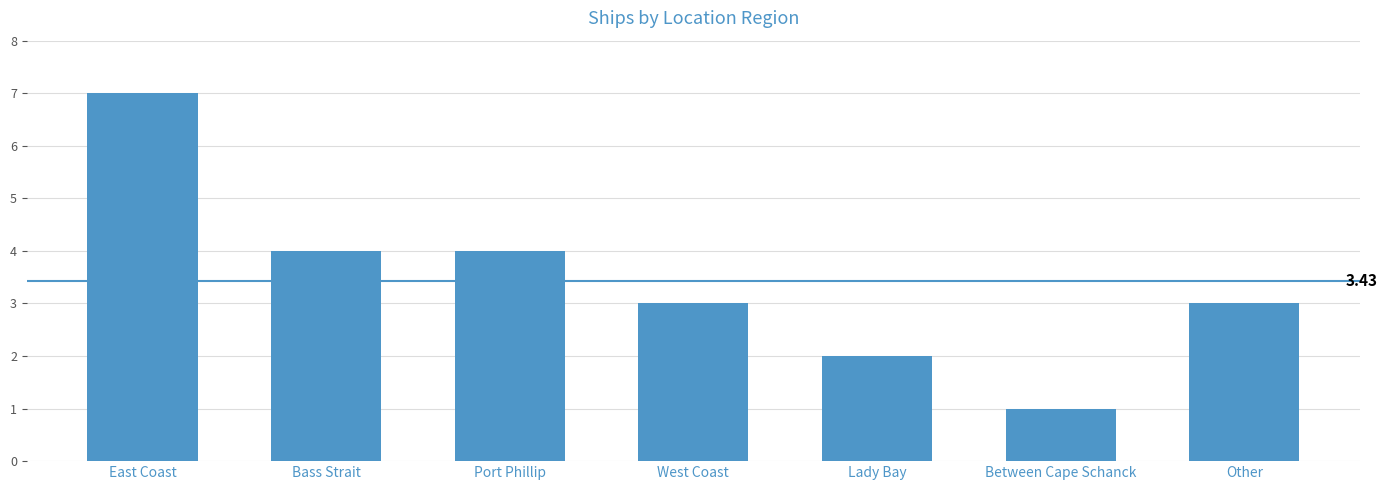

What value does the data have at East Coast?

7